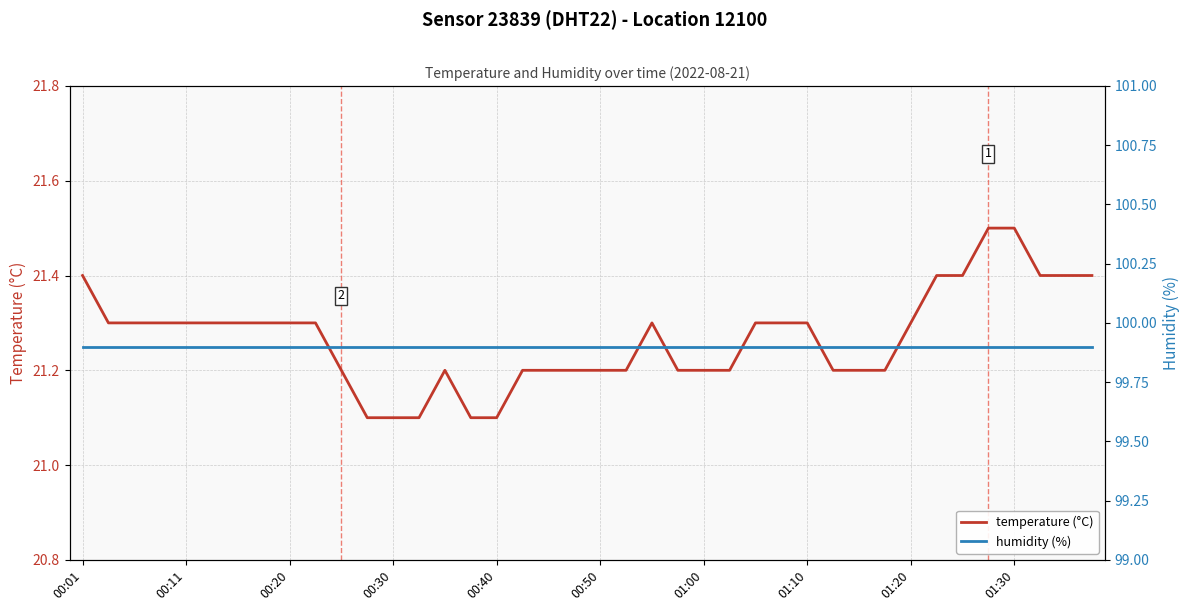

Is it true that humidity (%) equals 99.9 at 37?

True